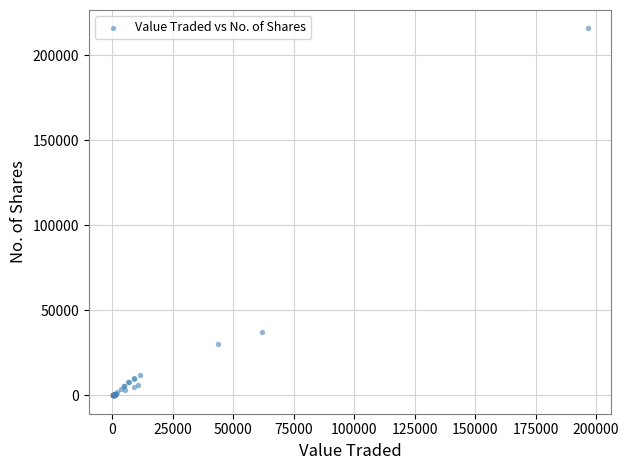

What Y value in the scatter plot is closest to 107972?

37366